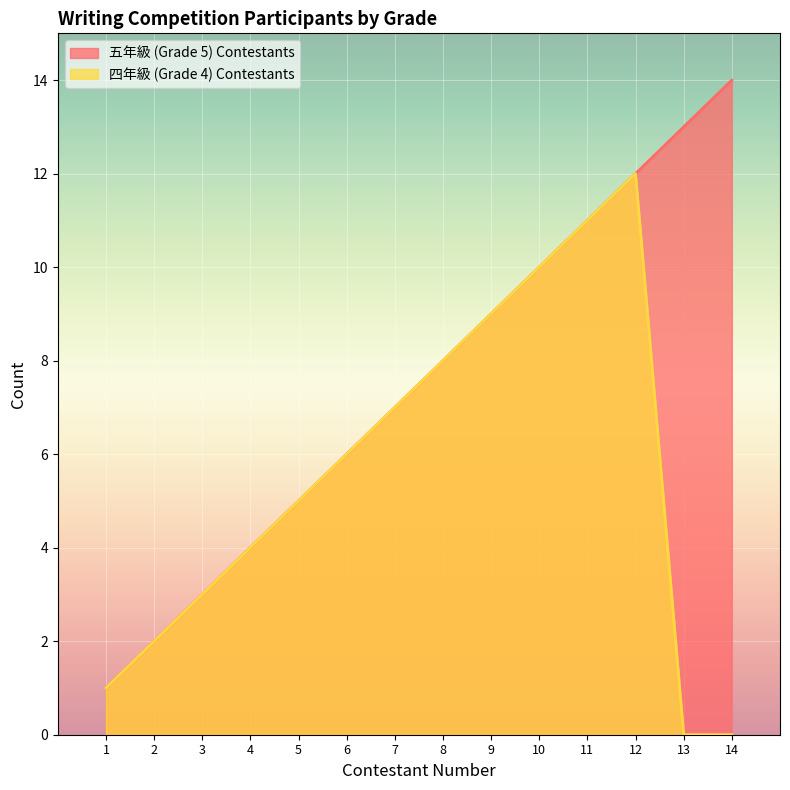

What is the difference between the maximum and minimum values in the 五年級 (Grade 5) Contestants series?

13